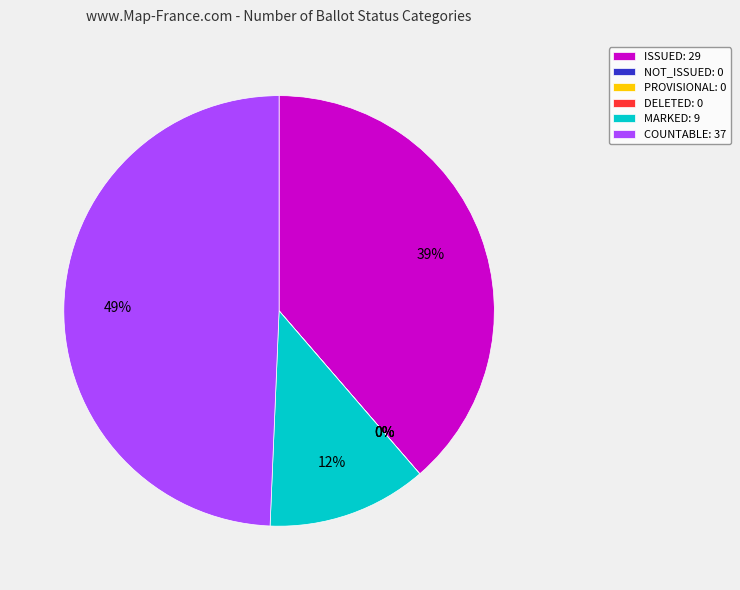

Which slice is the largest?

COUNTABLE